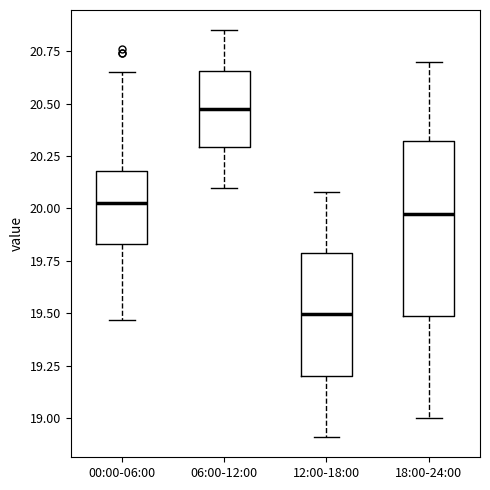

Reading left to right, transcribe this box plot: for each box, give where its median line is, the range the box spans, and where its two whiskers end, as read against the y-axis. The values are not printed on the chart, so give them approximately, as read against the axis.

00:00-06:00: median 20.05, box 19.85 to 20.20, whiskers 19.45 to 20.65
06:00-12:00: median 20.50, box 20.30 to 20.65, whiskers 20.10 to 20.85
12:00-18:00: median 19.50, box 19.20 to 19.80, whiskers 18.90 to 20.10
18:00-24:00: median 20.00, box 19.50 to 20.30, whiskers 19.00 to 20.70